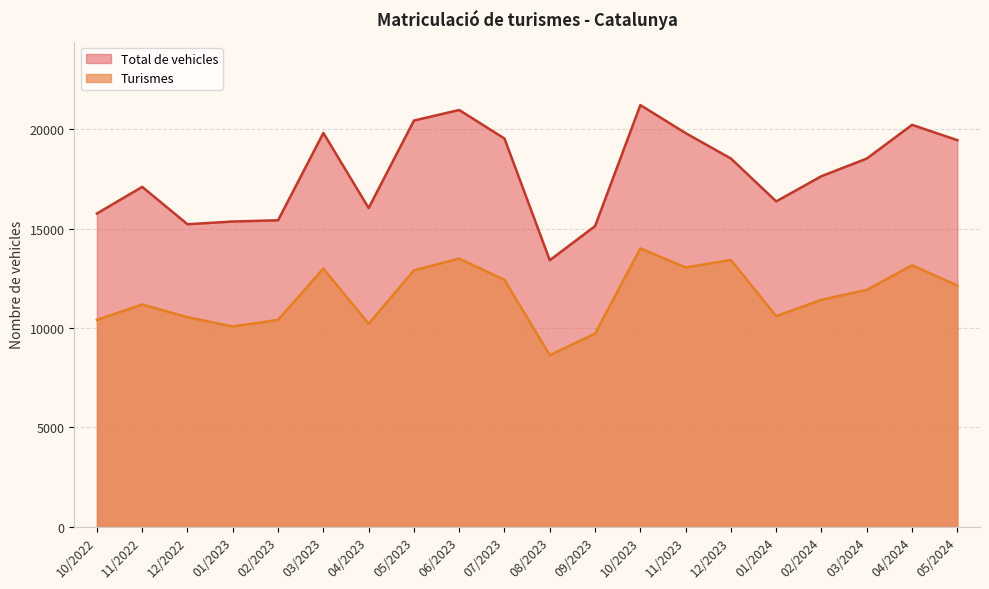

True or false: Total de vehicles and Turismes cross at least once.

False